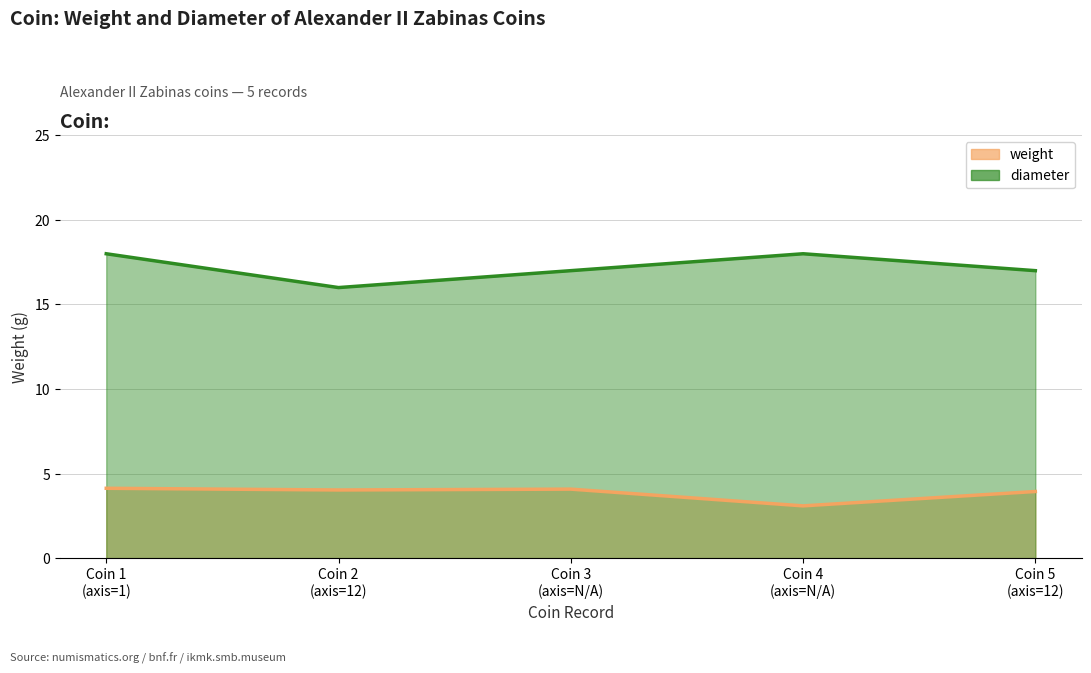

What is the smallest value displayed?

3.1